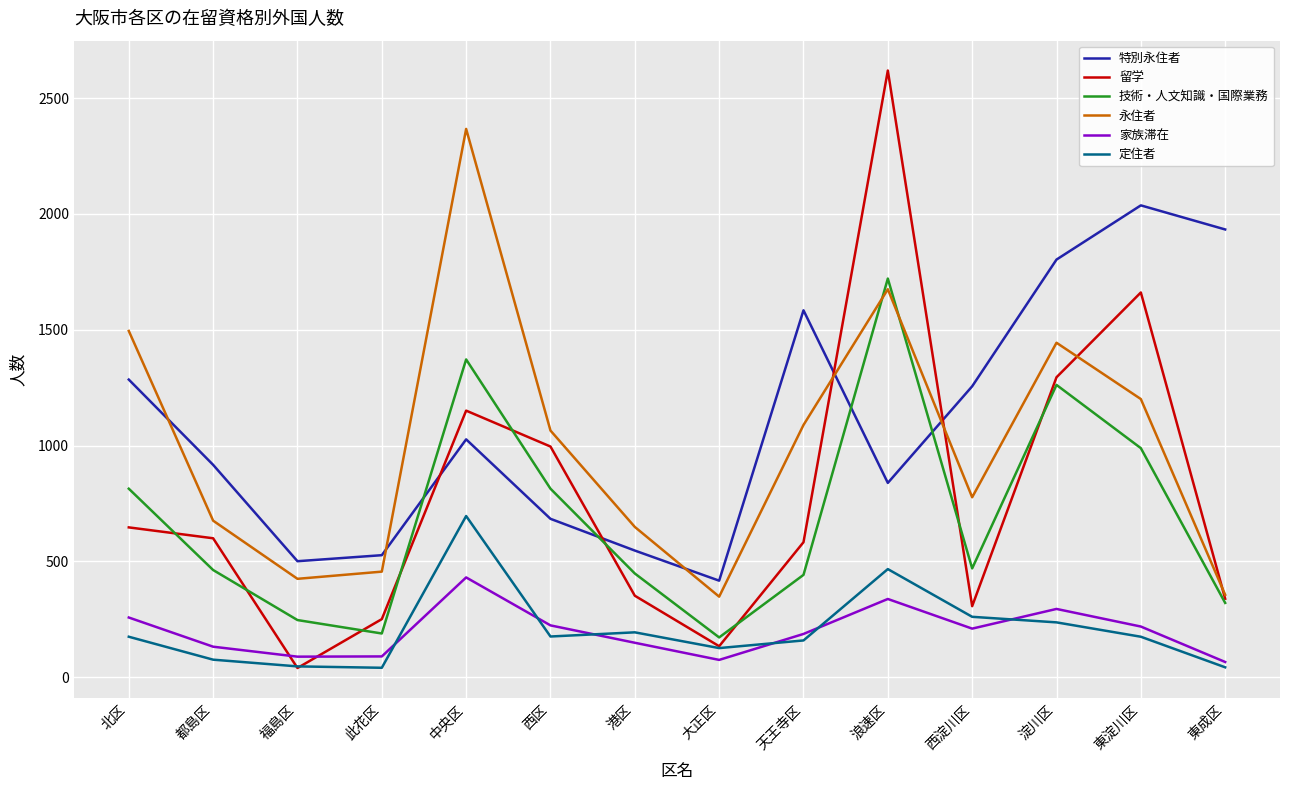

The value of 永住者 at 西淀川区 is 777. True or false?

True